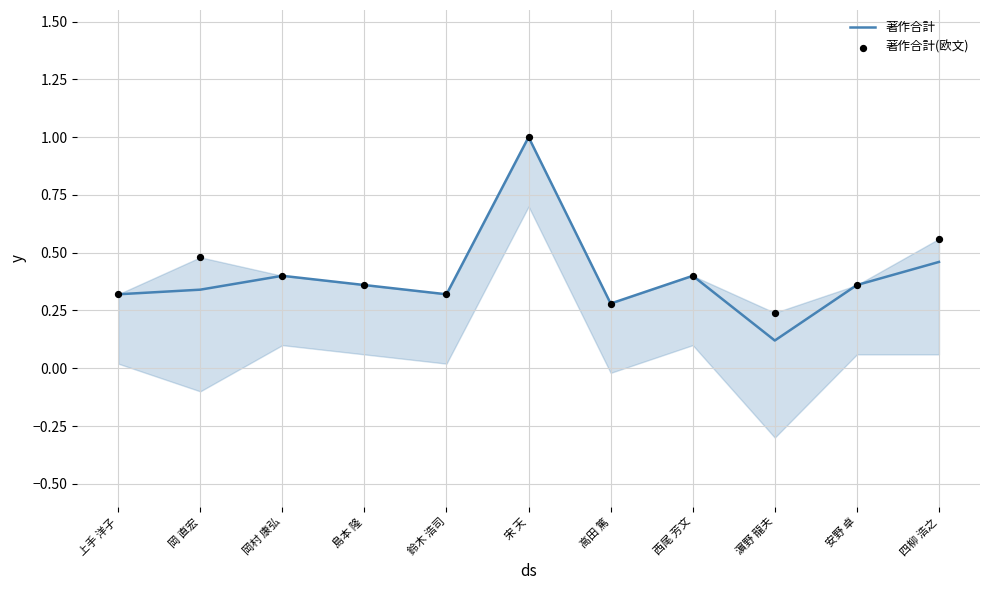

At which category is the sum across all series the highest?

宋 天